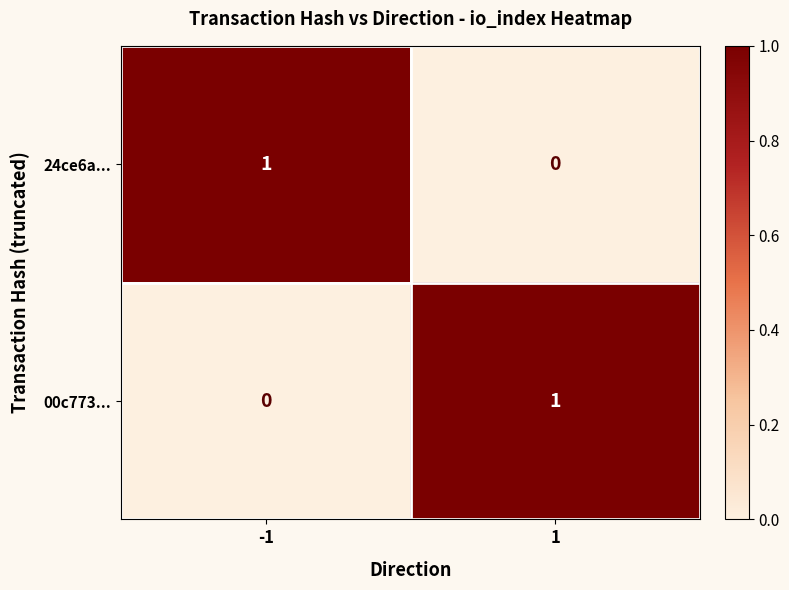

List the labels in order of 24ce6a... value, largest first.

-1, 1